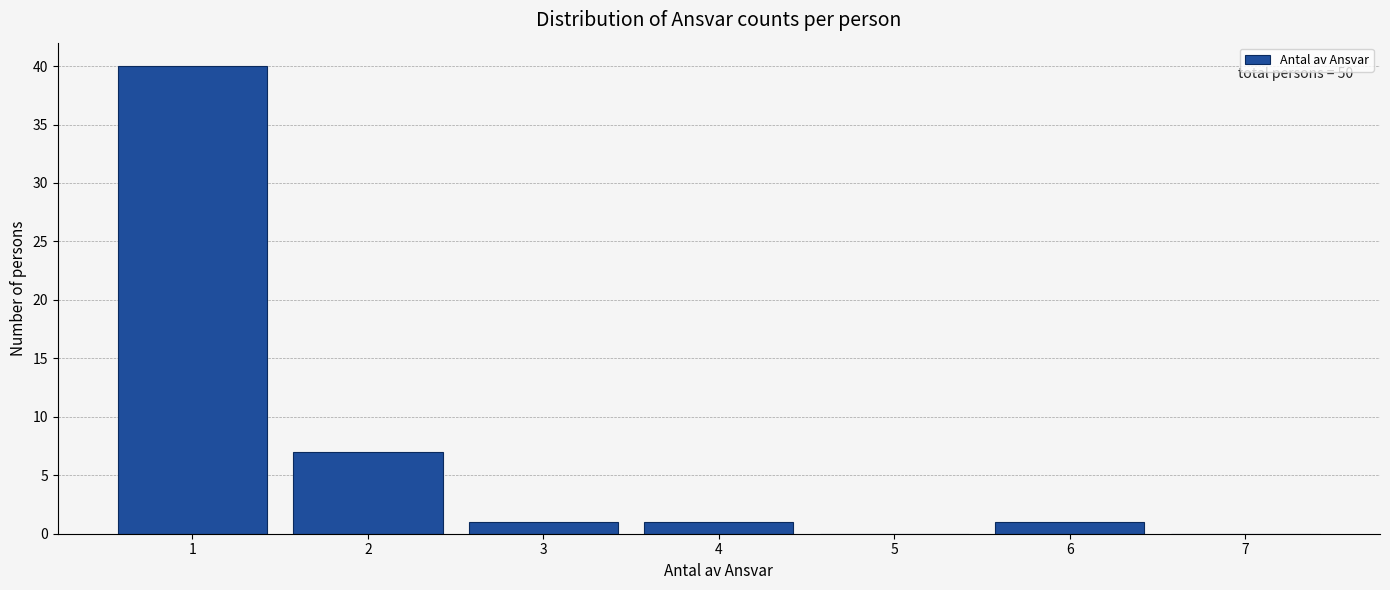

Which range on the x-axis has the tallest bar?

0.5 to 1.5